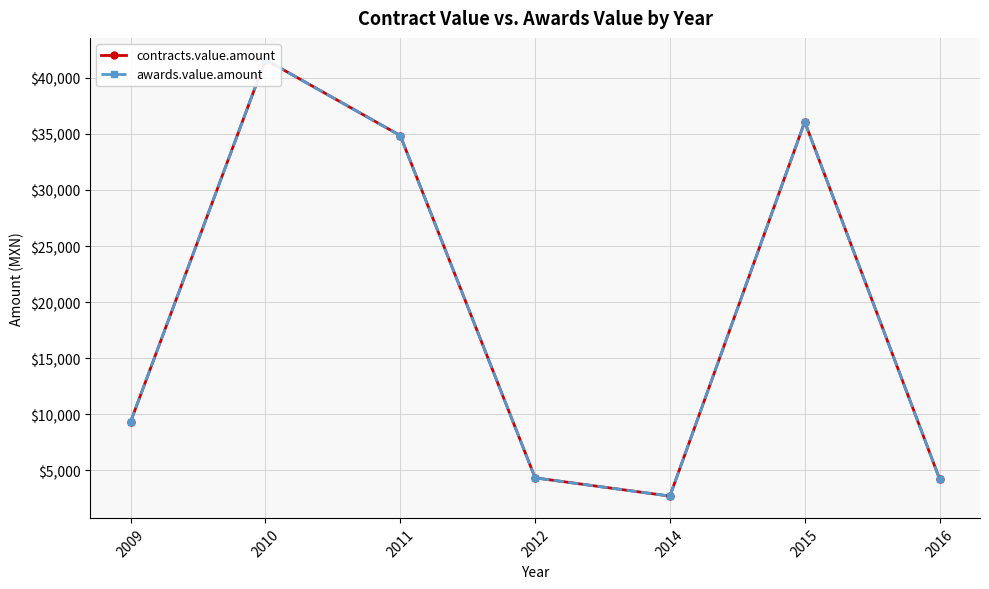

What is the maximum value shown in the chart?

41623.4